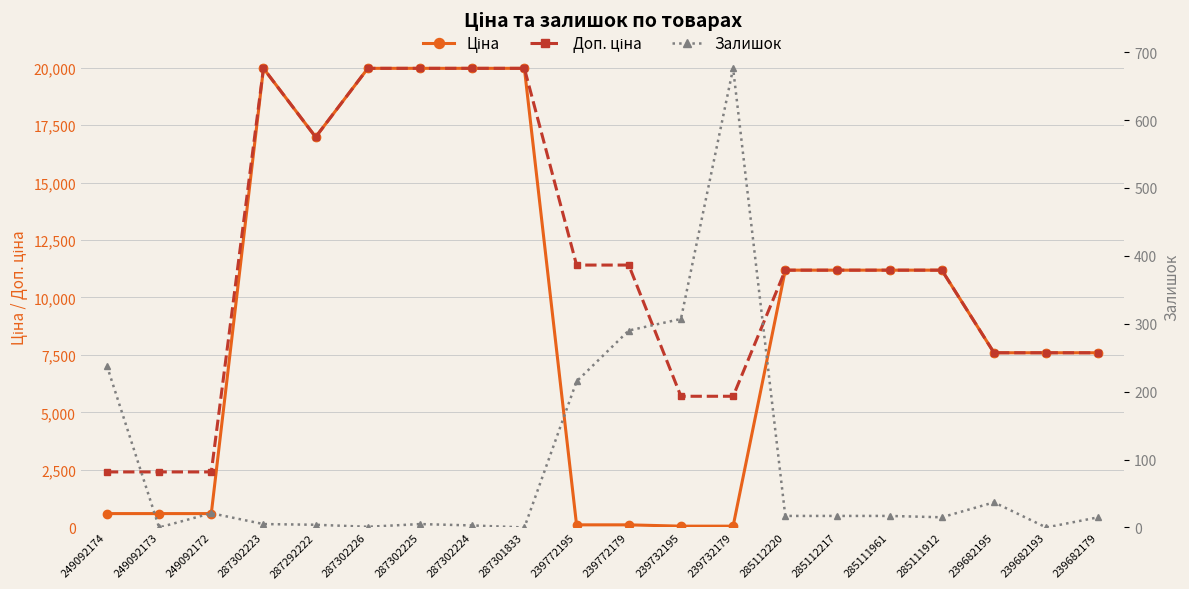

At 285111961, list the series in order from smallest to largest.

Залишок, Ціна, Доп. ціна